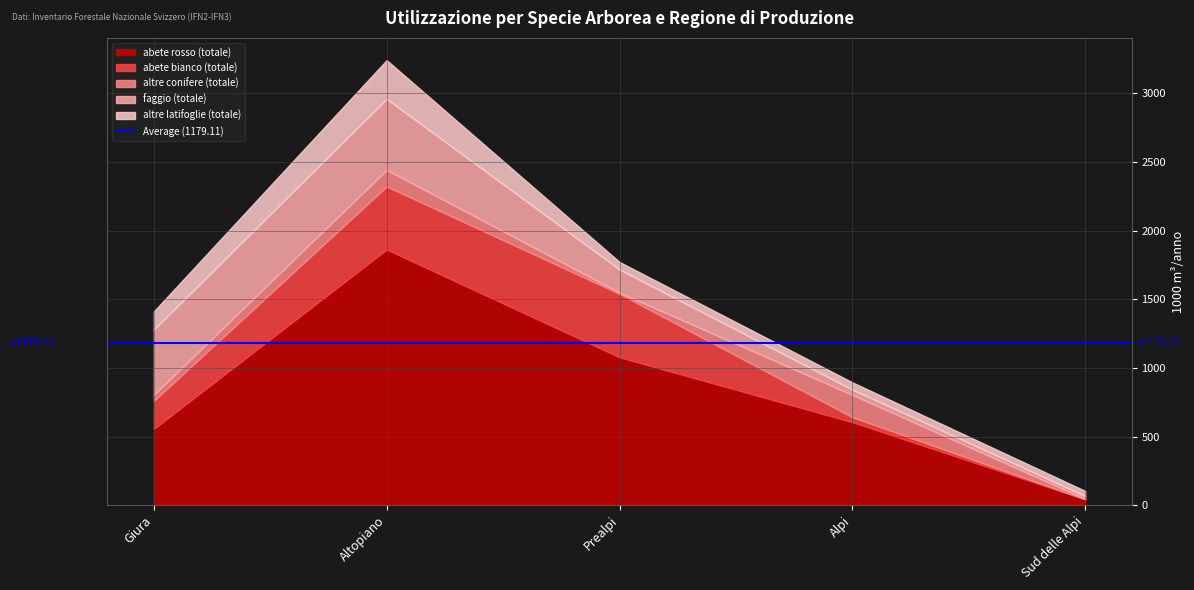

What is the spread (max minus min) of values at Sud delle Alpi?

43